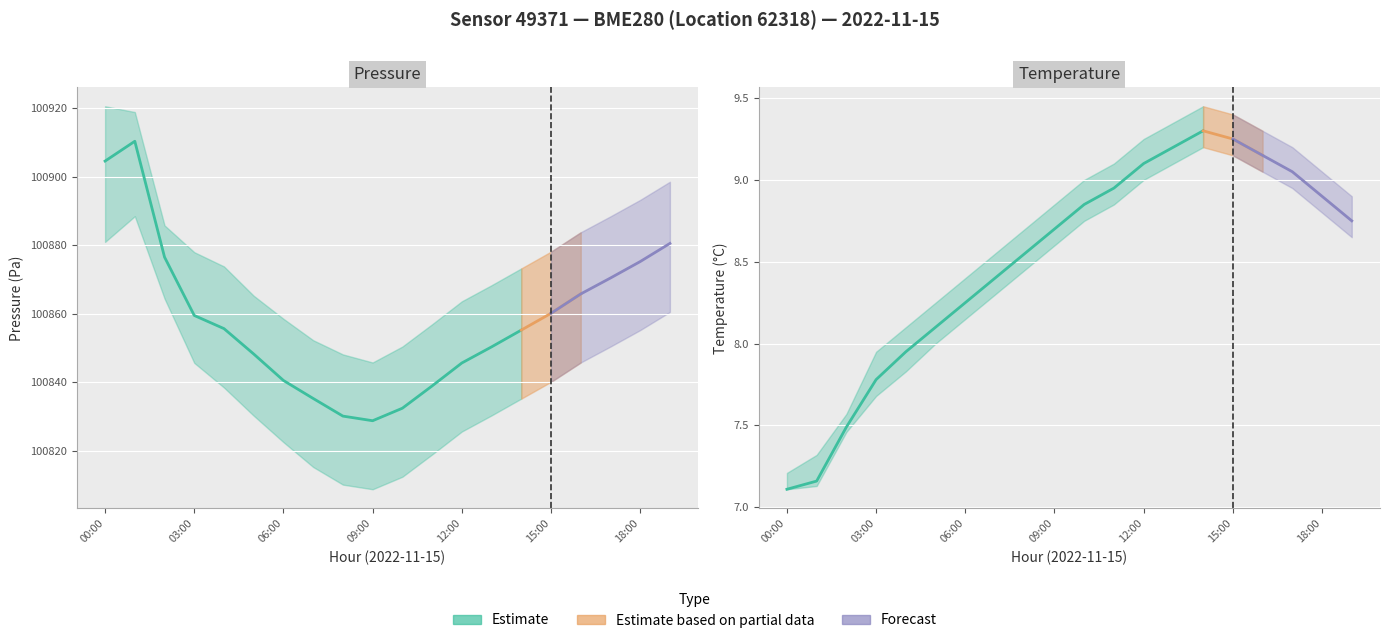

What is the label of the 6th point from the left?

05:00